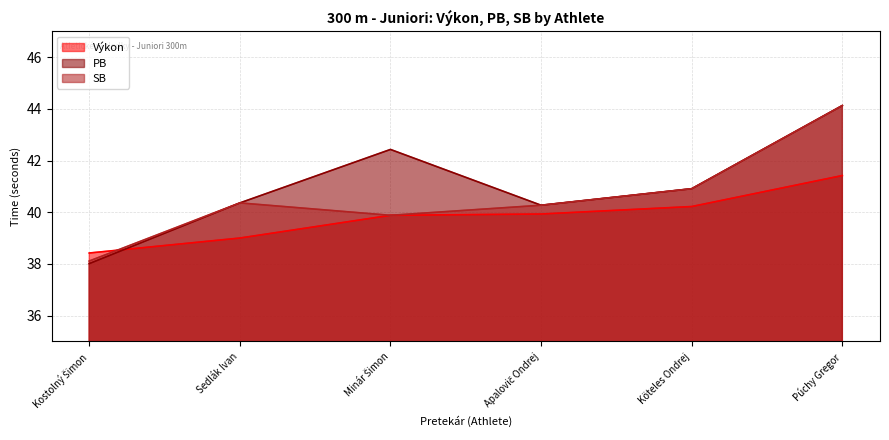

How many times do PB and Výkon cross each other?

1